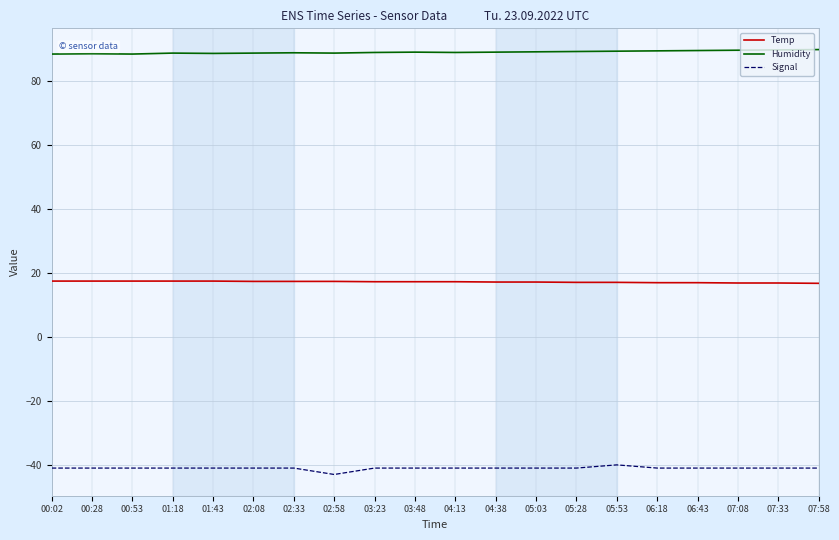

What is the greatest value displayed?

89.7